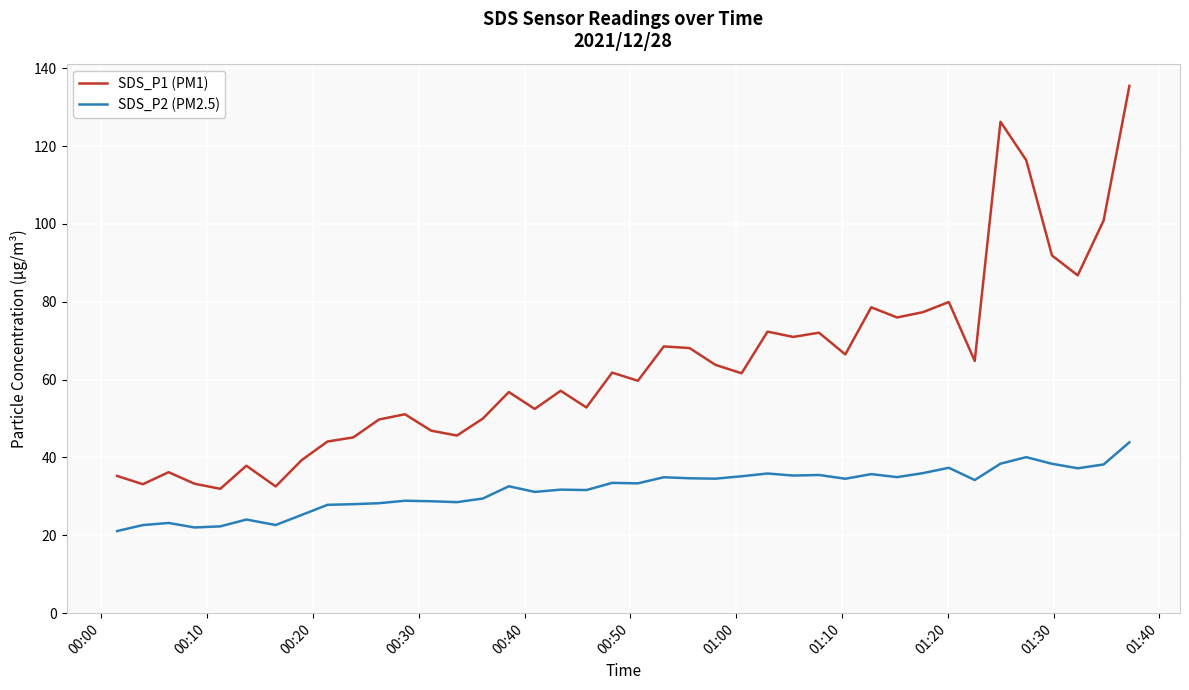

What are all the series names shown in the legend?

SDS_P1 (PM1), SDS_P2 (PM2.5)